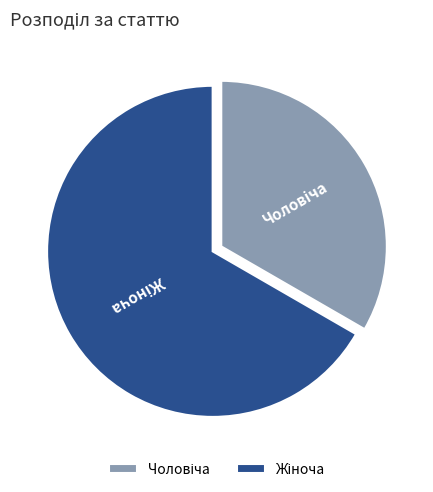

Does any single category account for the majority?

Yes